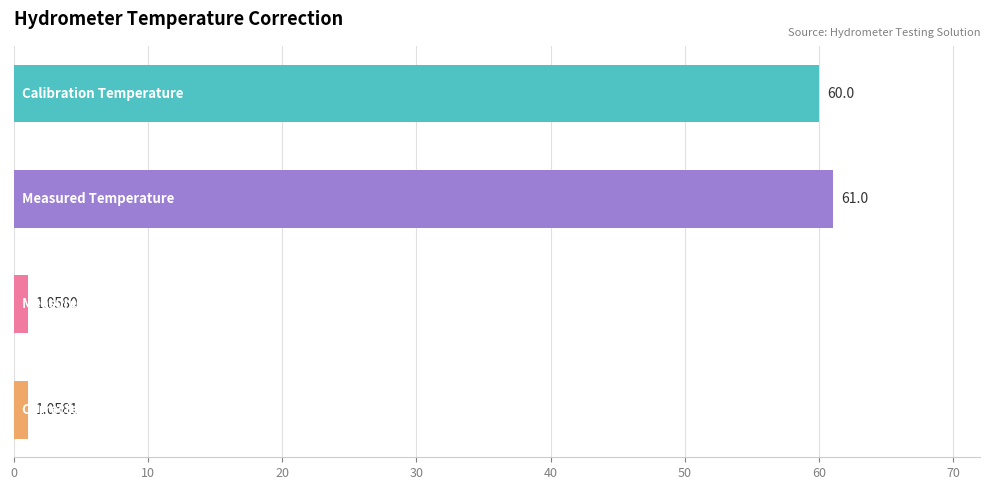

What is the label of the 1st bar from the top?

Calibration Temperature